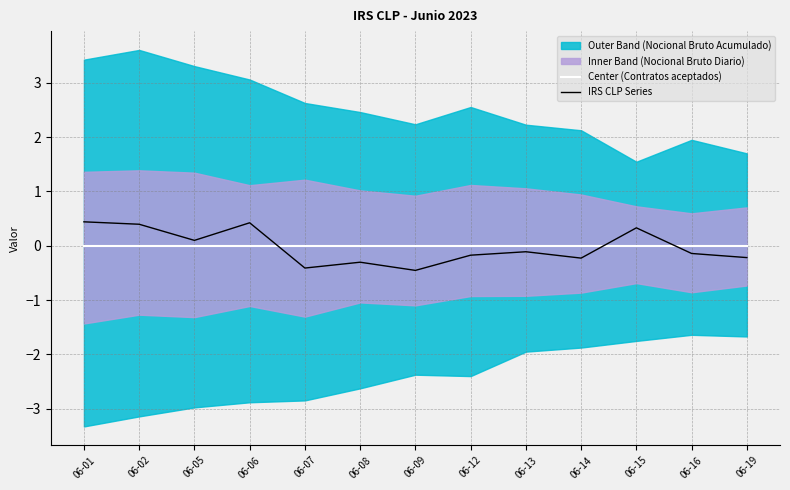

How many negative values does the IRS CLP Series series have?

8